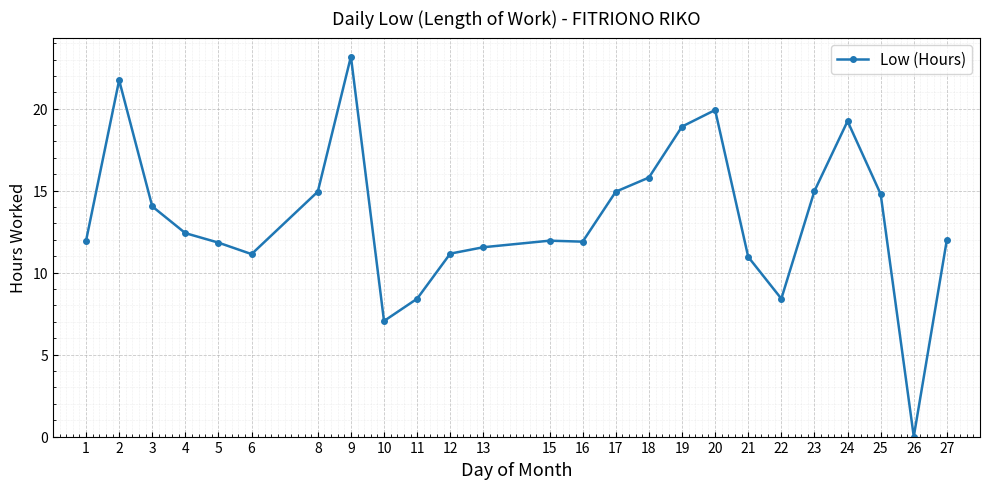

What is the difference between the maximum and minimum values?

23.2